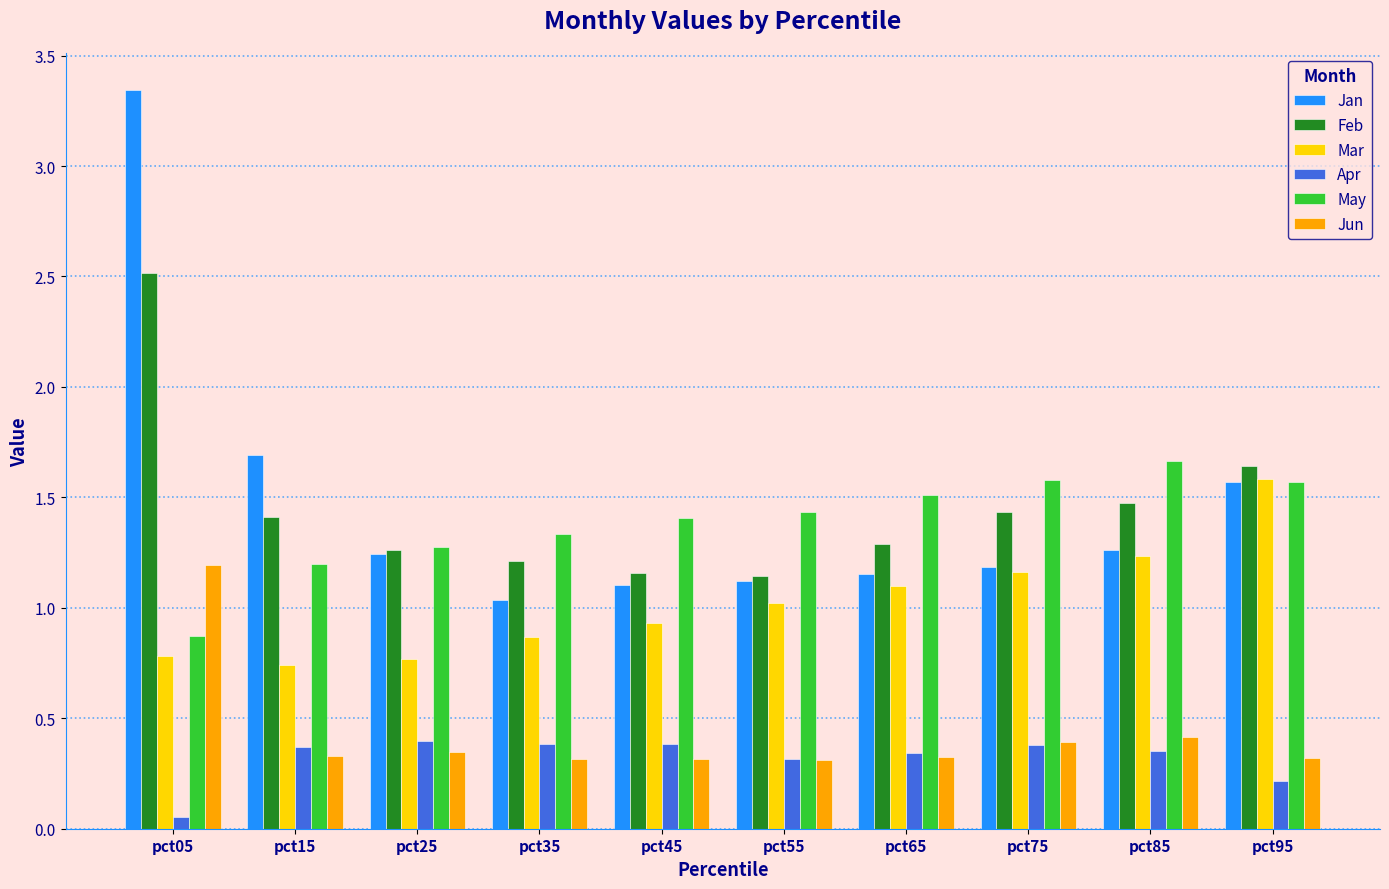

At how many categories does at least one series exceed 1?

10